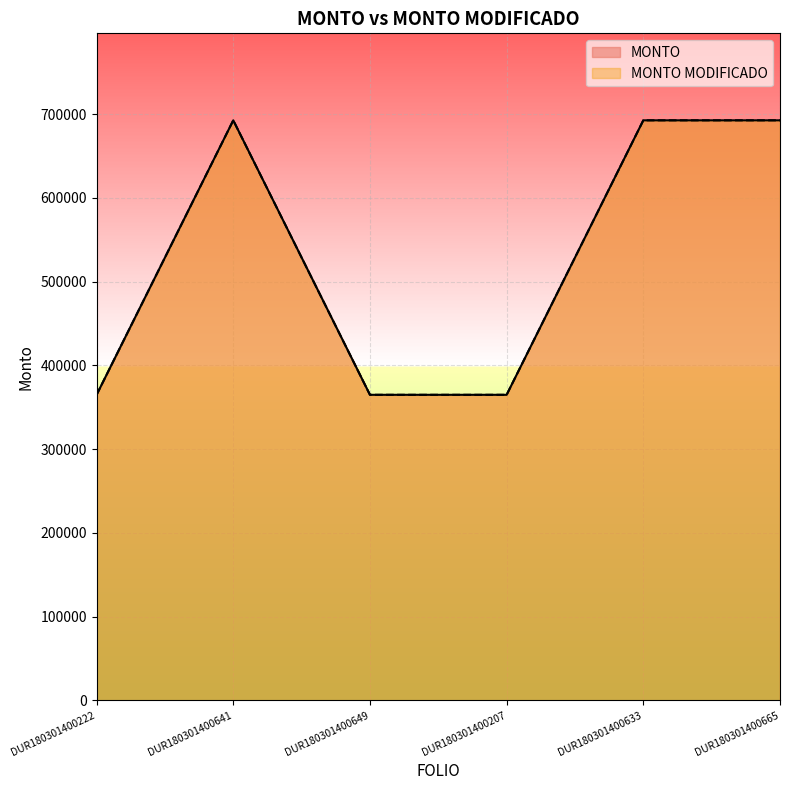

Is the value of MONTO at DUR180301400649 greater than the value of MONTO MODIFICADO at DUR180301400641?

No